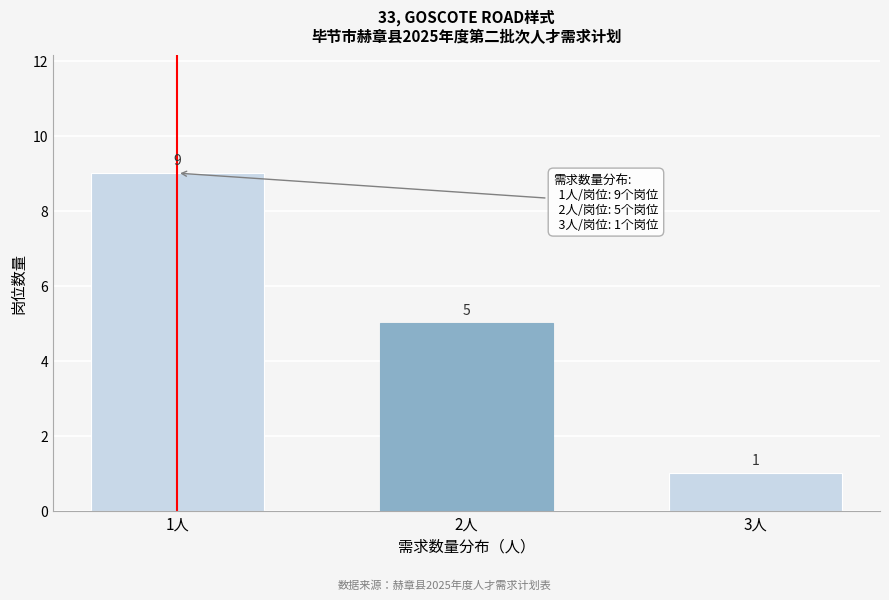

Reading right to left, what are all the values shown in this chart?

3人=1	2人=5	1人=9